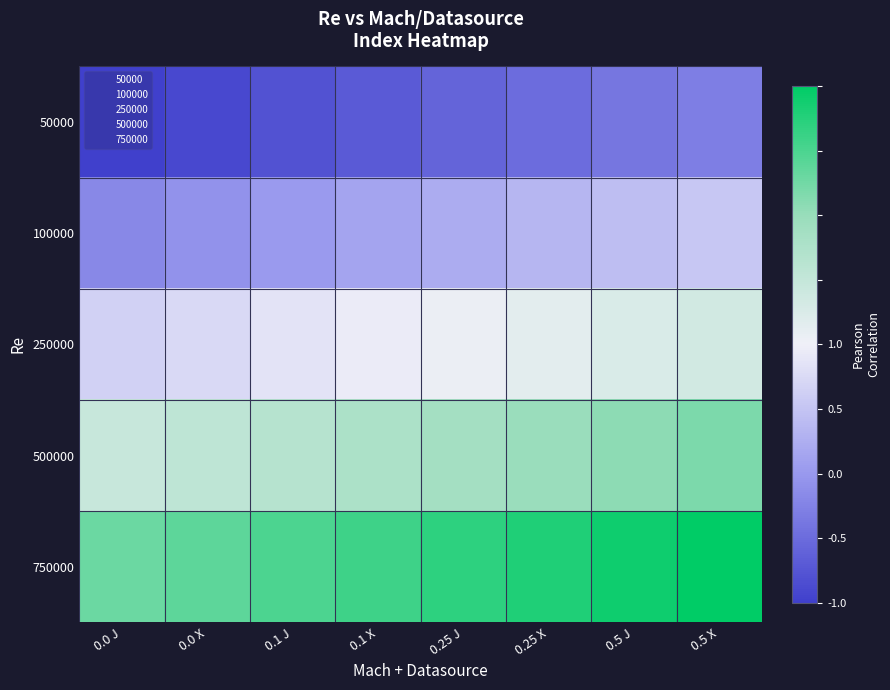

Reading right to left, list all the values displayed in this chart.

50000: 0.5 X=-0.6	0.5 J=-0.7	0.25 X=-0.7	0.25 J=-0.8	0.1 X=-0.8	0.1 J=-0.9	0.0 X=-0.9	0.0 J=-1.0
100000: 0.5 X=-0.2	0.5 J=-0.3	0.25 X=-0.3	0.25 J=-0.4	0.1 X=-0.4	0.1 J=-0.5	0.0 X=-0.5	0.0 J=-0.6
250000: 0.5 X=0.2	0.5 J=0.1	0.25 X=0.1	0.25 J=0.0	0.1 X=-0.0	0.1 J=-0.1	0.0 X=-0.1	0.0 J=-0.2
500000: 0.5 X=0.6	0.5 J=0.5	0.25 X=0.5	0.25 J=0.4	0.1 X=0.4	0.1 J=0.3	0.0 X=0.3	0.0 J=0.2
750000: 0.5 X=1.0	0.5 J=0.9	0.25 X=0.9	0.25 J=0.8	0.1 X=0.8	0.1 J=0.7	0.0 X=0.7	0.0 J=0.6